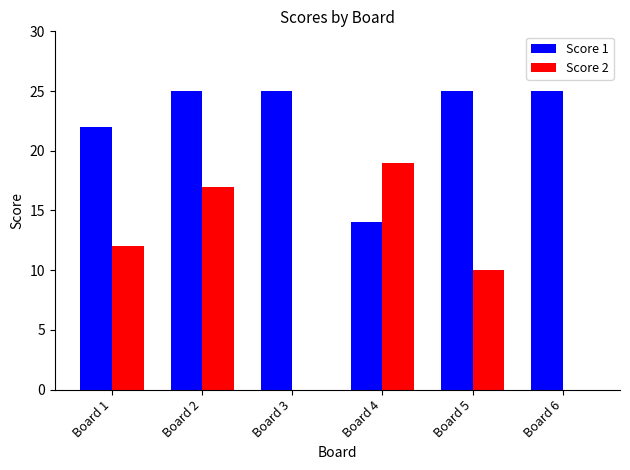

Are the bars horizontal?

No